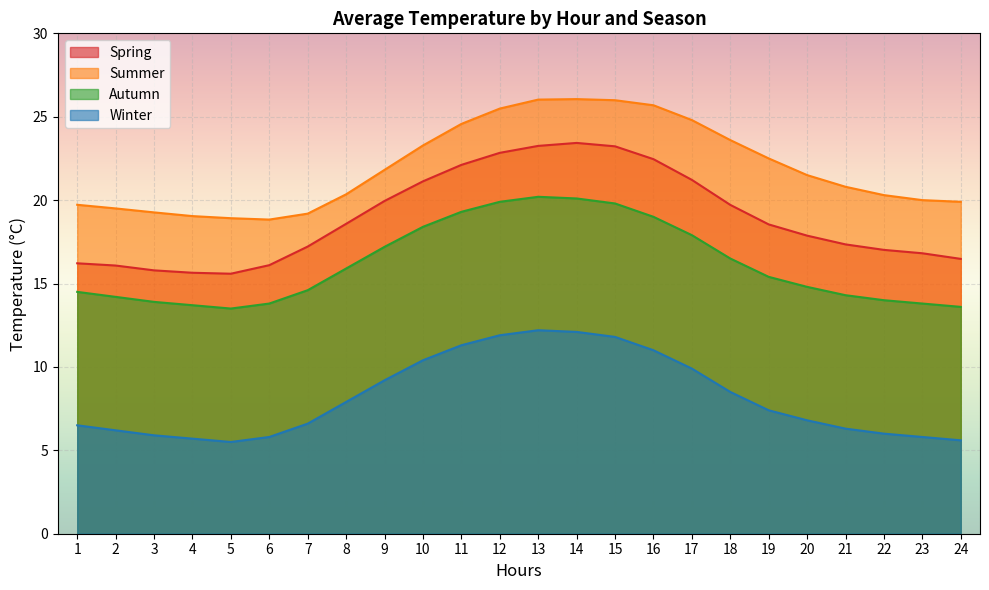

How many lines are shown in the chart?

4